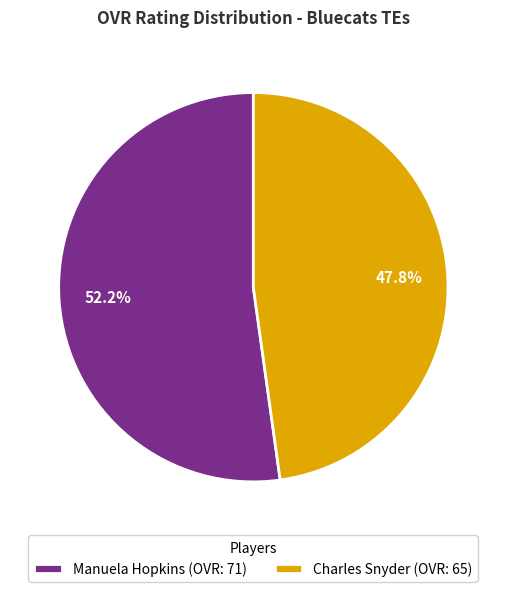

To the nearest percent, what is the average slice percentage?

50%